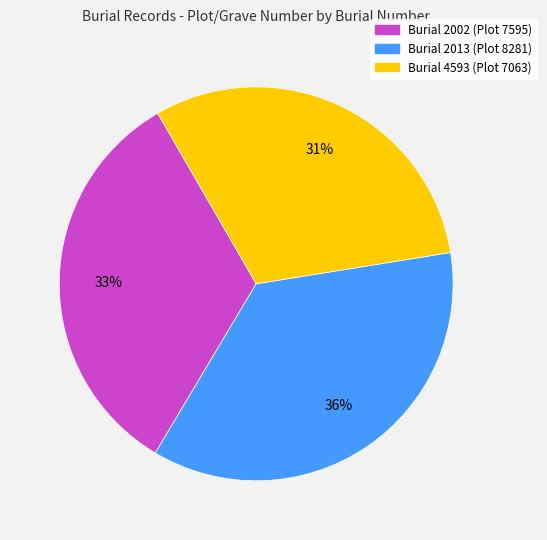

How many slices are in this pie chart?

3